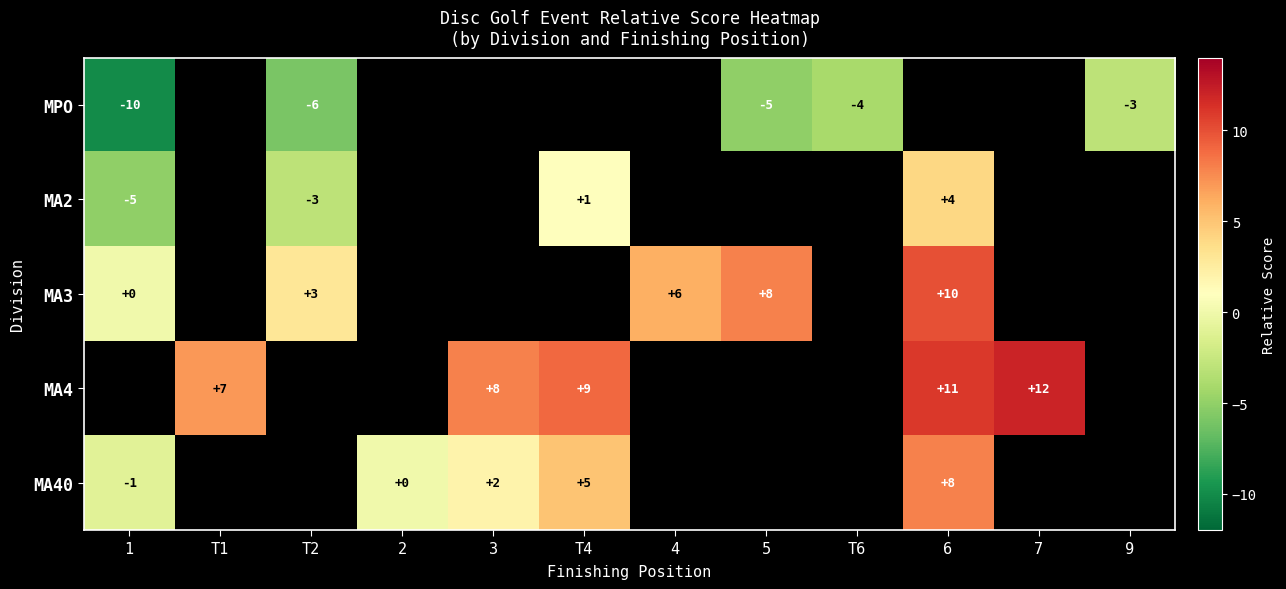

Is it true that MA2 equals -9 at 1?

False